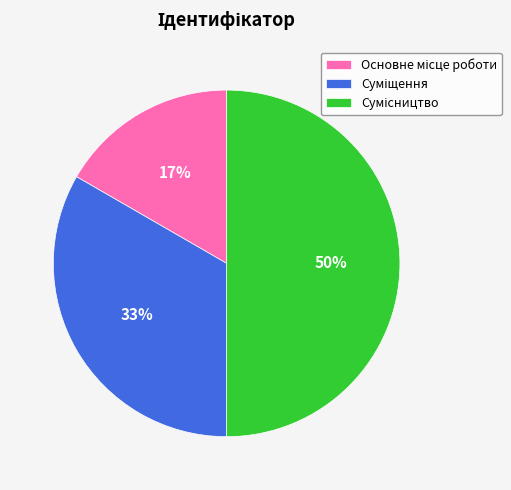

To the nearest percent, what is the average slice percentage?

33%